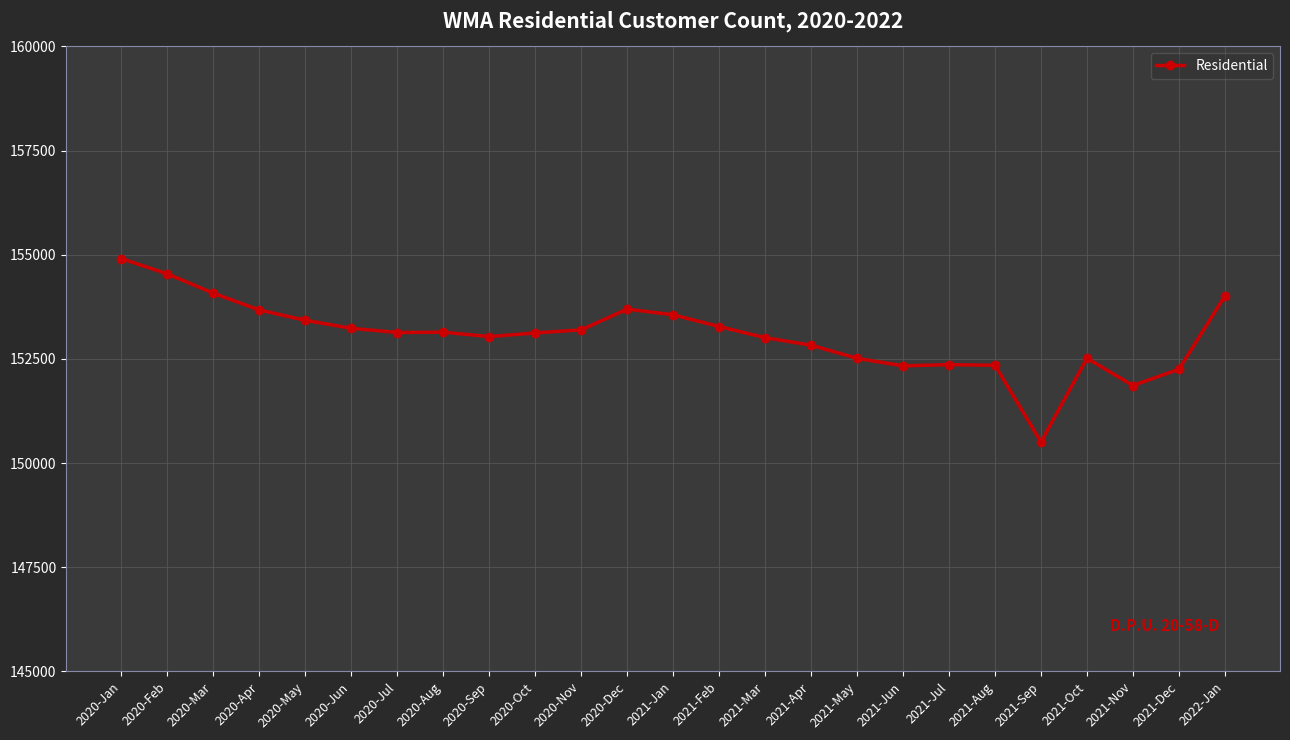

Read the value at 2021-Apr, to the nearest 50.

152850